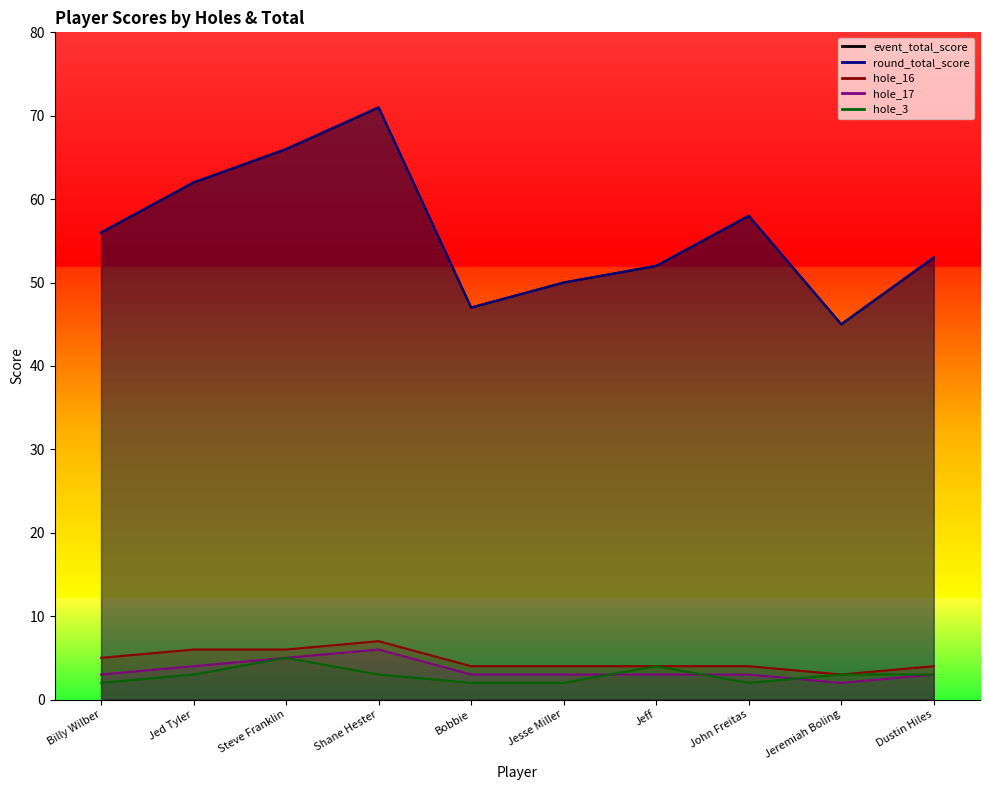

Rank the series by their maximum value, from lowest to highest.

hole_3, hole_17, hole_16, event_total_score, round_total_score